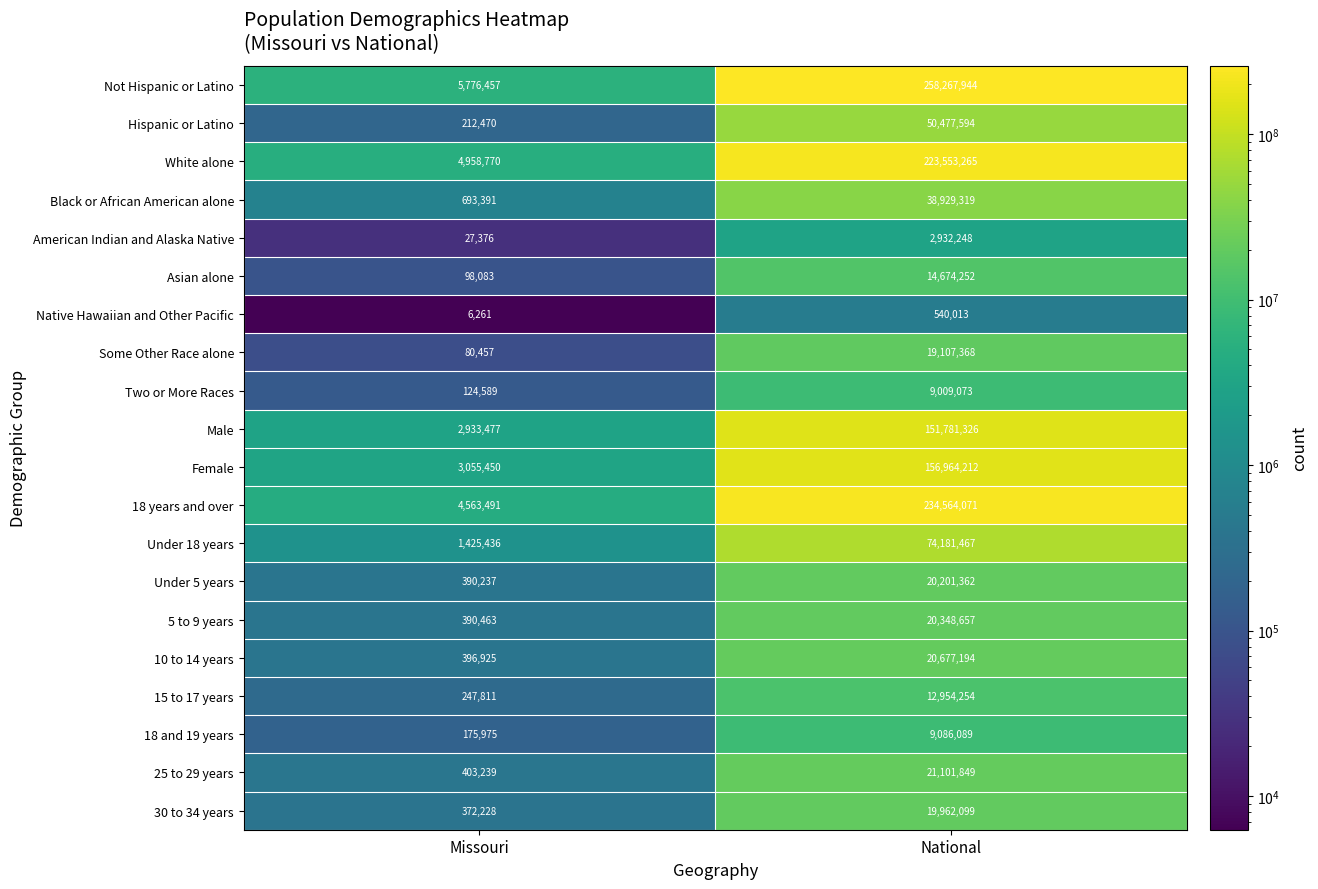

The value of Female at Missouri is 3055450. True or false?

True